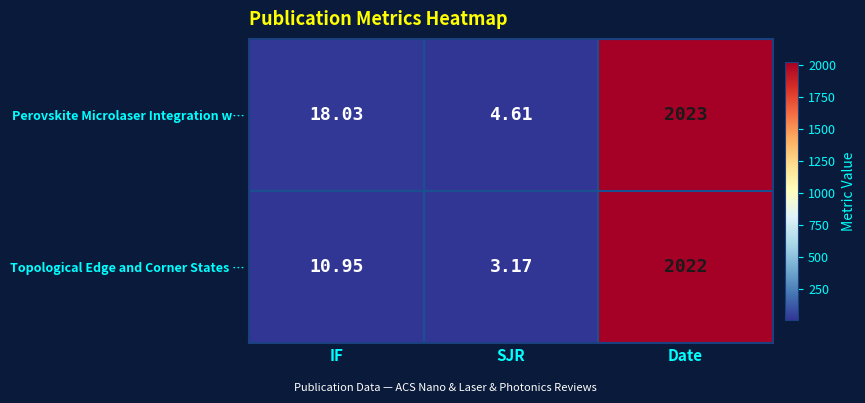

At which label does Perovskite Microlaser Integration w… first exceed 18?

IF